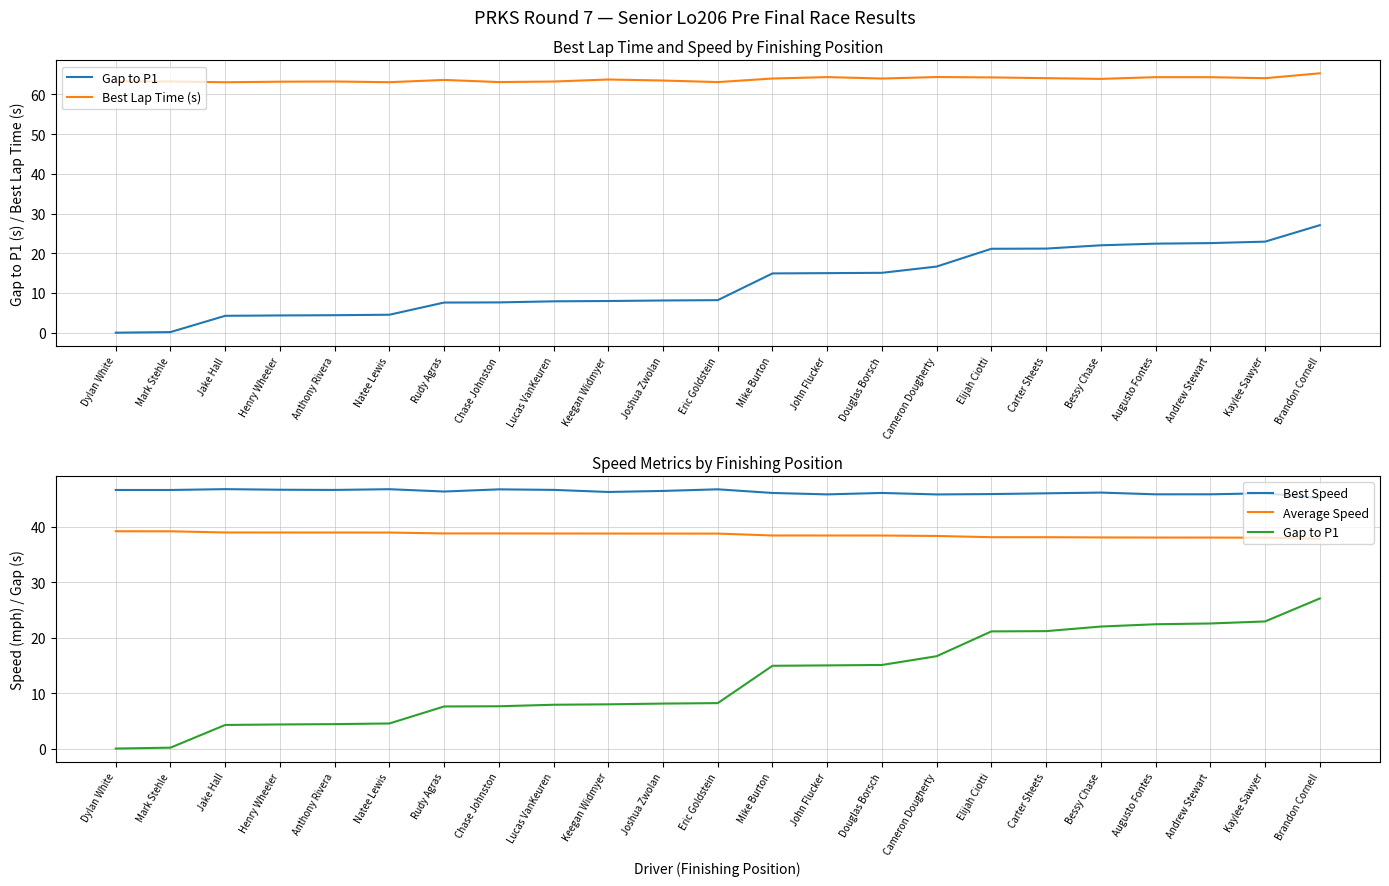

How many lines are shown in the chart?

4